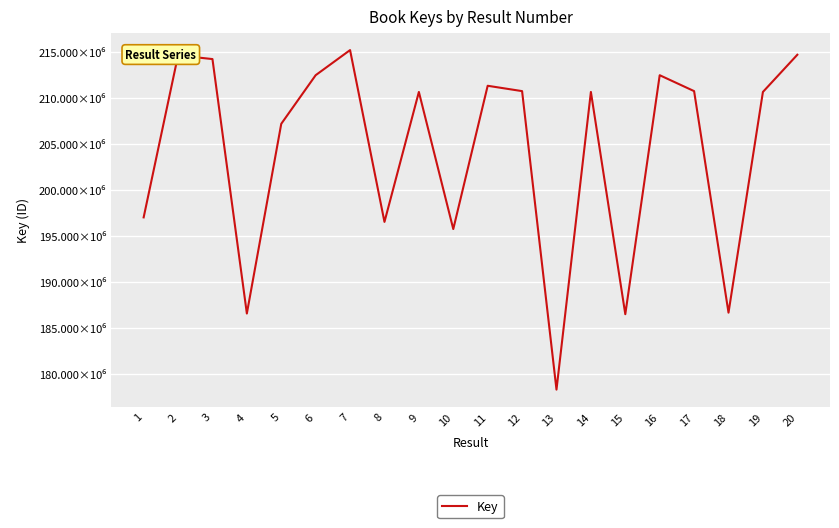

Is this an area chart (filled region under the line)?

No